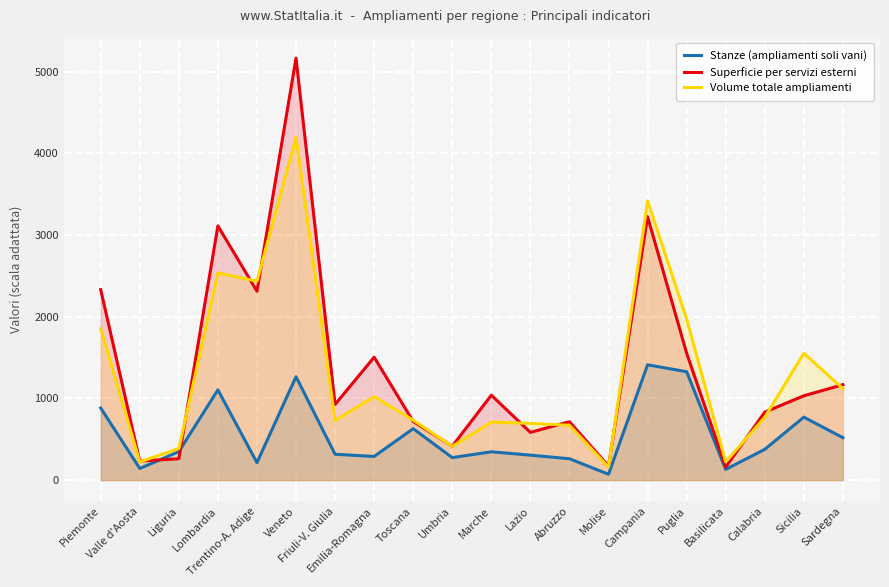

What is the value of the Stanze (ampliamenti soli vani) point at the 20th from the left?

519.0